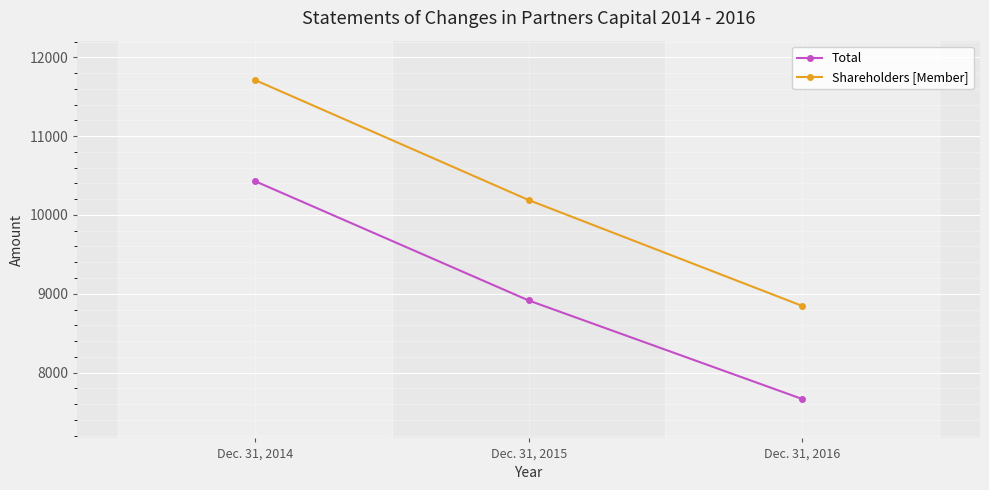

What is the spread (max minus min) of values at Dec. 31, 2015?

1274